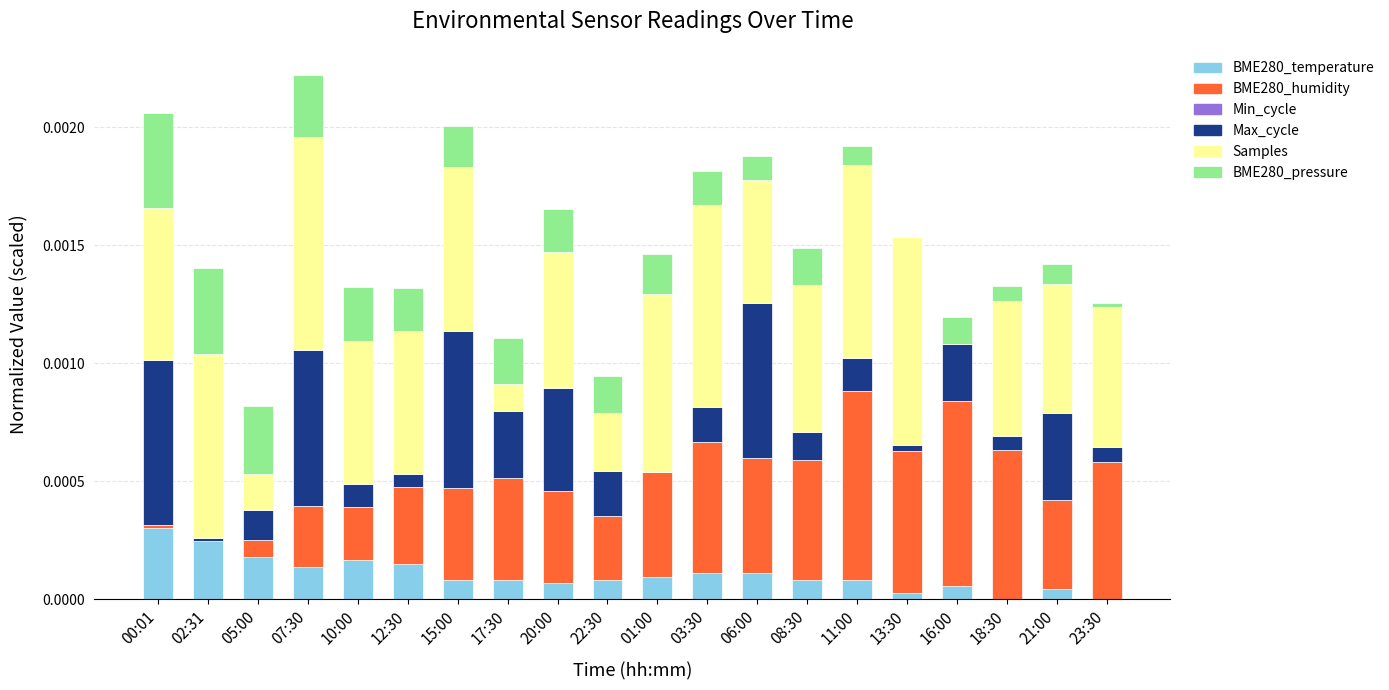

At which label does BME280_temperature reach its peak?

00:01